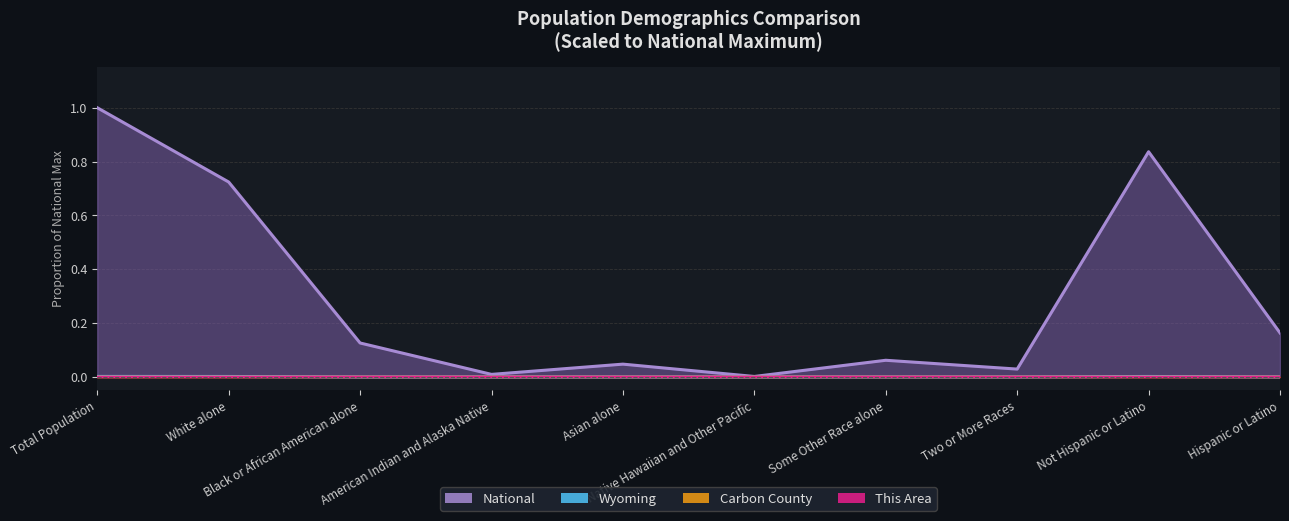

True or false: This Area and Wyoming cross at least once.

False